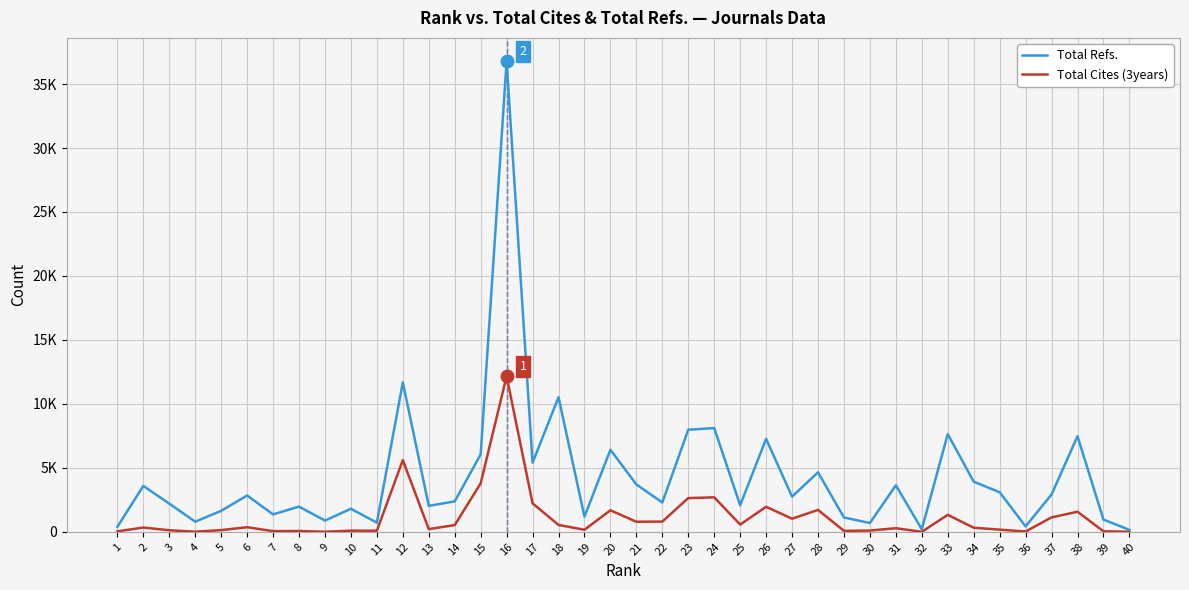

Does the chart have visible grid lines?

Yes